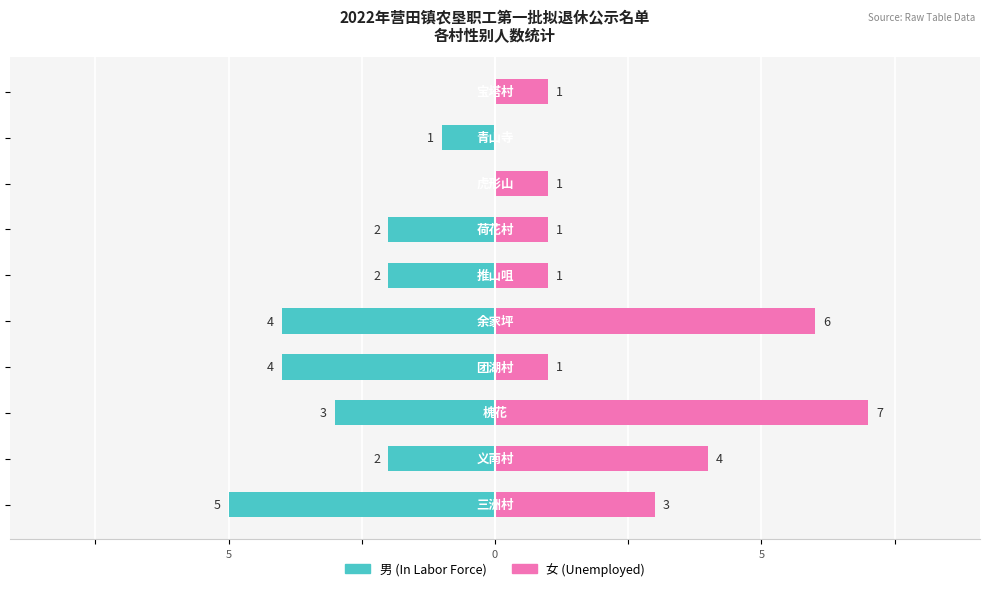

What is the sum of all 男 values?

-23